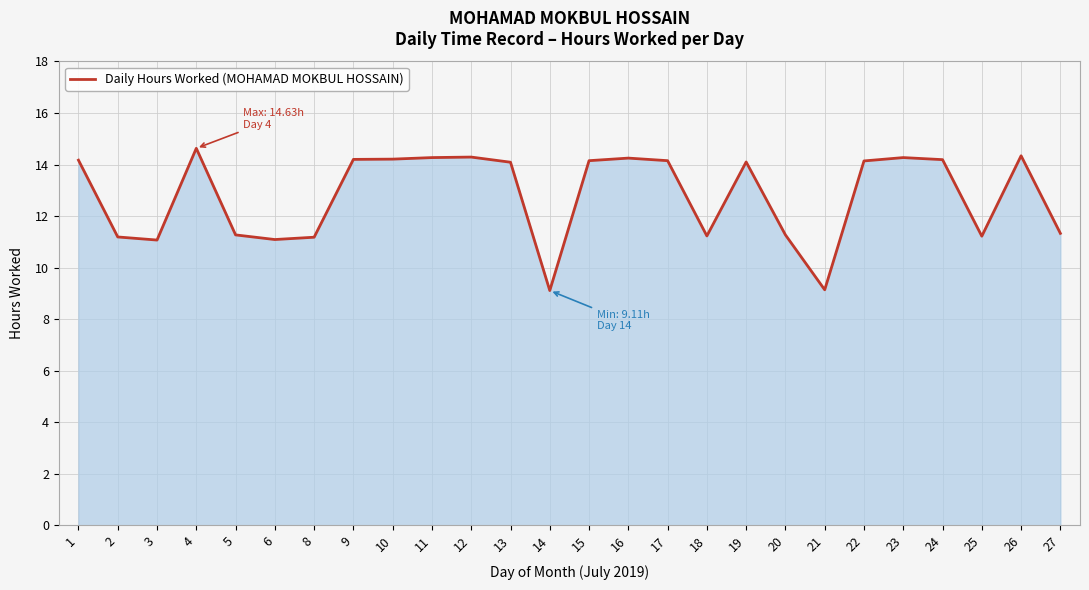

What is the smallest value displayed?

9.1